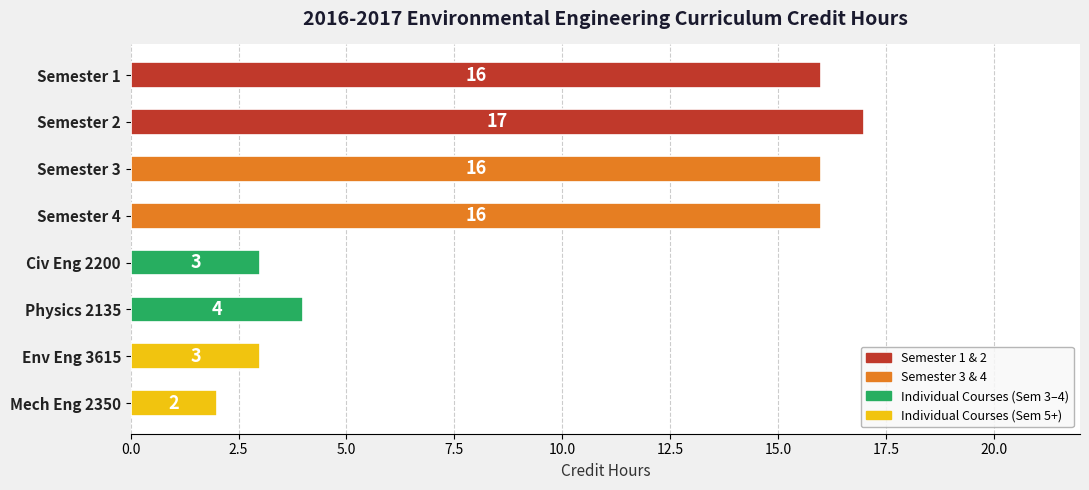

The chart shows a value of 6 at Physics 2135. True or false?

False